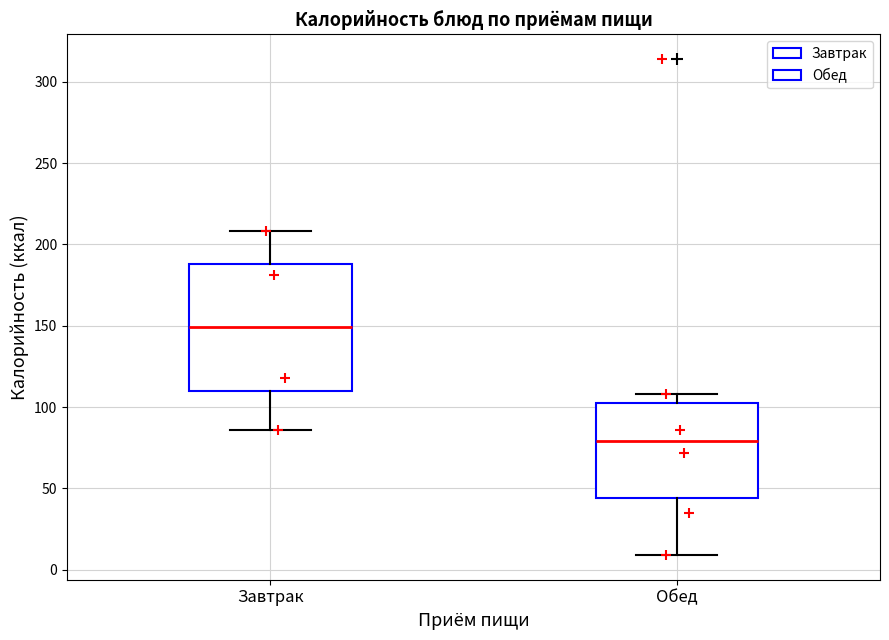

Which box's median line is the highest?

Завтрак